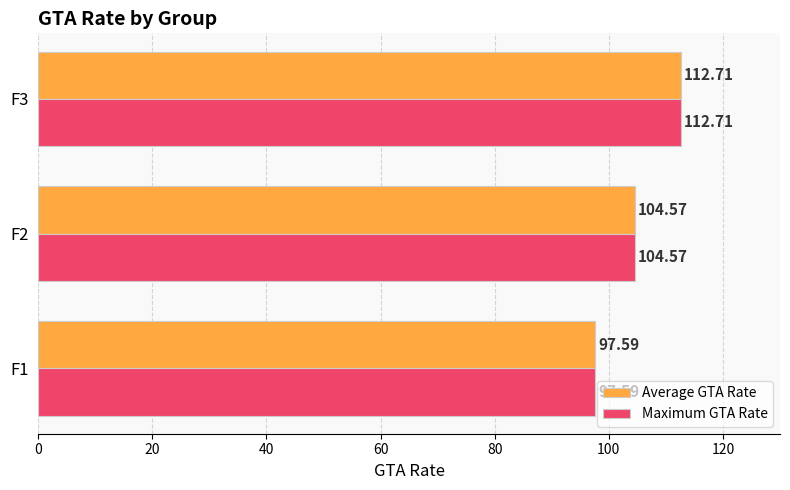

Rank the categories by Maximum GTA Rate value from highest to lowest.

F3, F2, F1